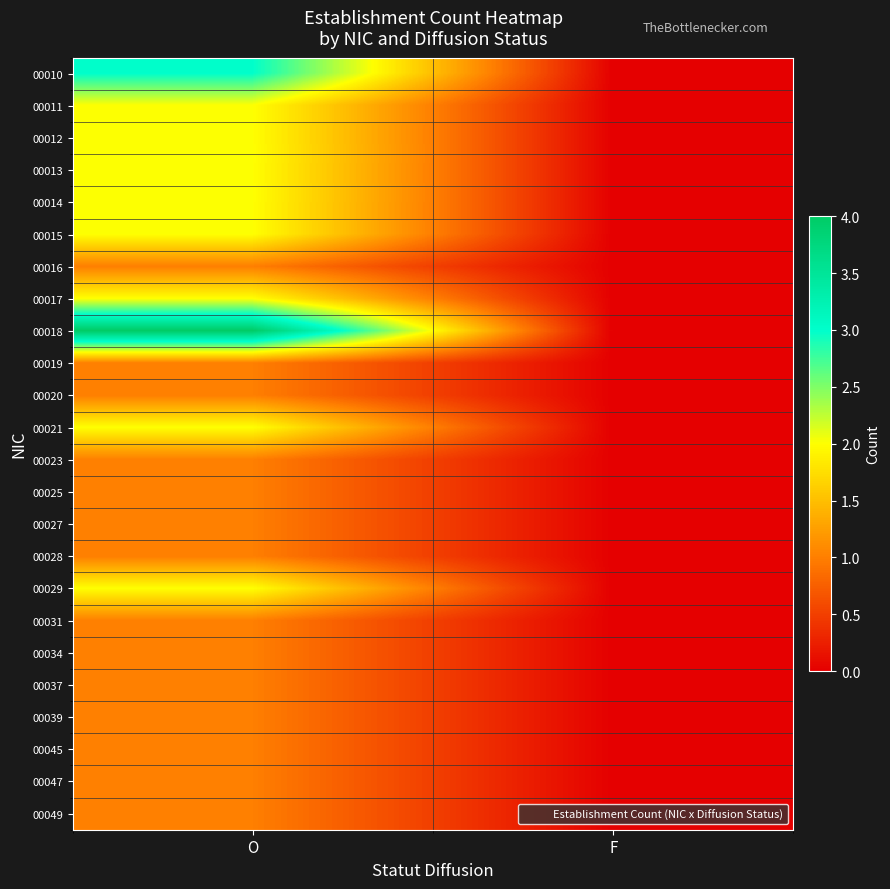

Which series changed the most between O and F?

00018